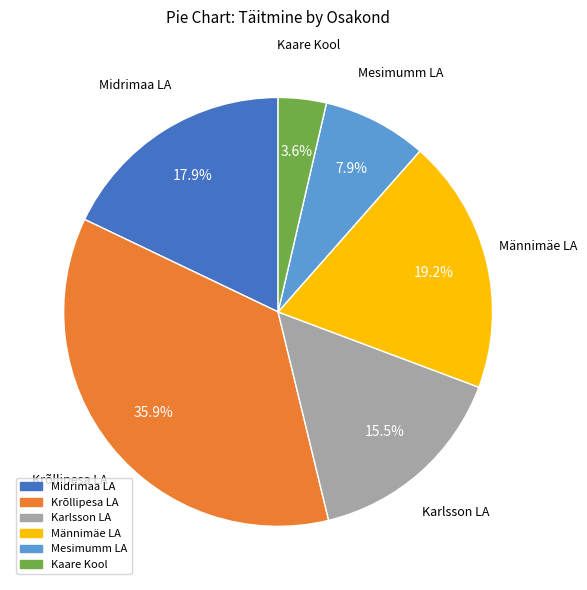

Is it true that Kaare Kool is 4% of the pie?

True